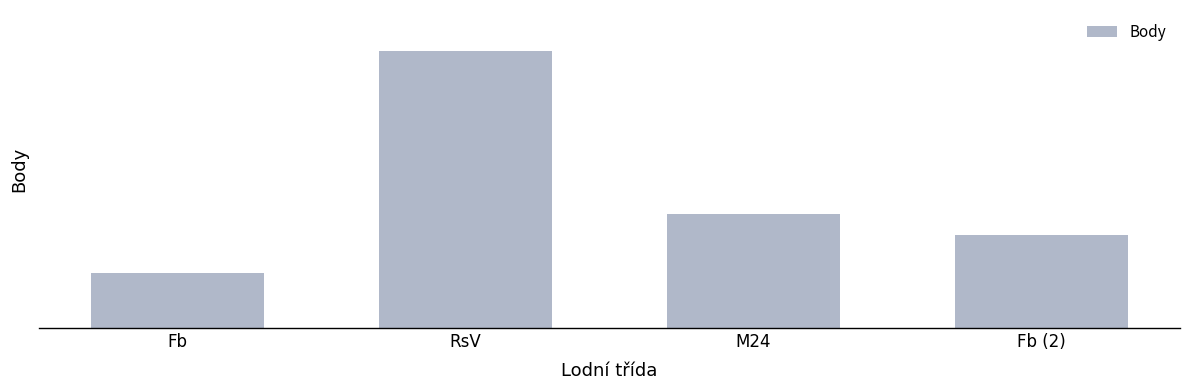

Reading left to right, list all the values displayed in this chart.

477	2400	989	804